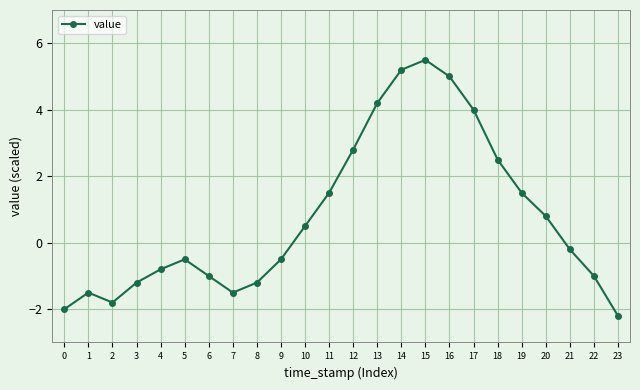

What is the sum of all values?

18.1